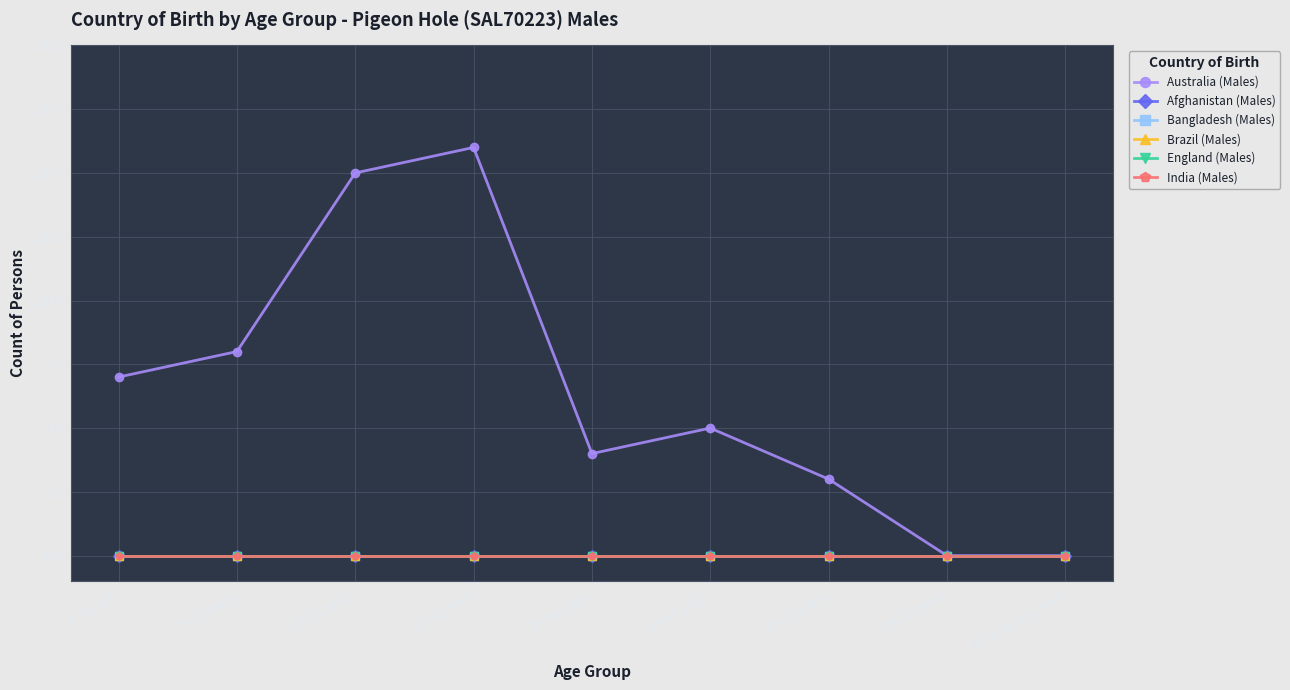

Reading right to left, what are all the values shown in this chart?

Australia (Males): 0	0	3	5	4	16	15	8	7
Afghanistan (Males): 0	0	0	0	0	0	0	0	0
Bangladesh (Males): 0	0	0	0	0	0	0	0	0
Brazil (Males): 0	0	0	0	0	0	0	0	0
England (Males): 0	0	0	0	0	0	0	0	0
India (Males): 0	0	0	0	0	0	0	0	0